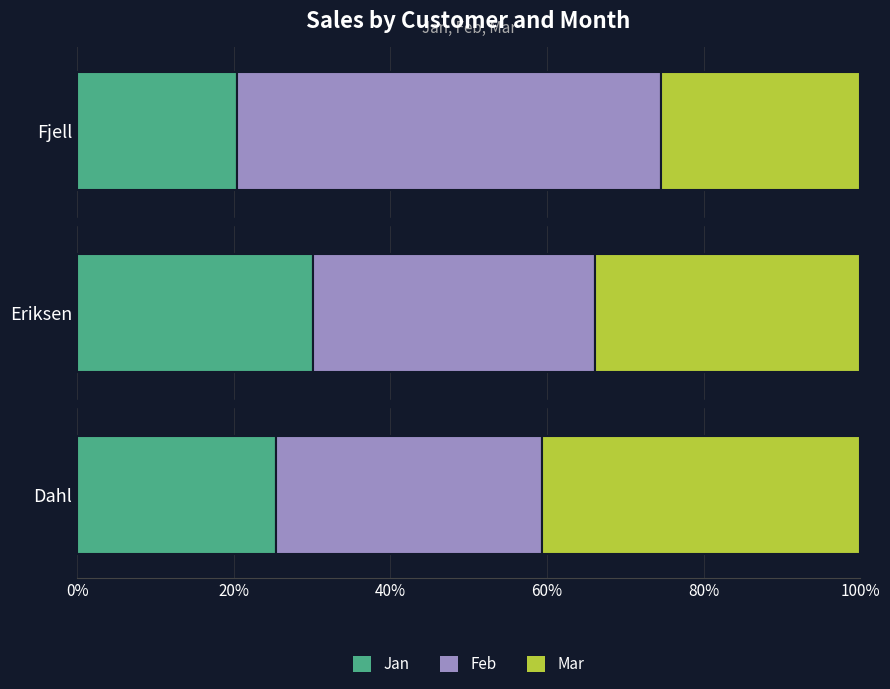

What is the minimum value for Jan?

20.4